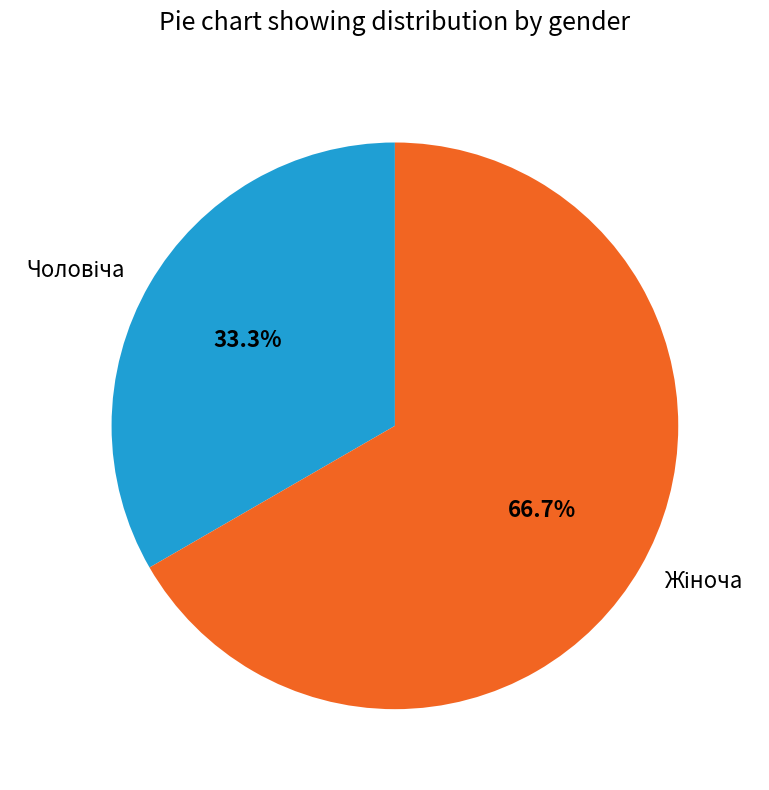

To the nearest percent, what is the difference between the largest and smallest slice percentages?

33%